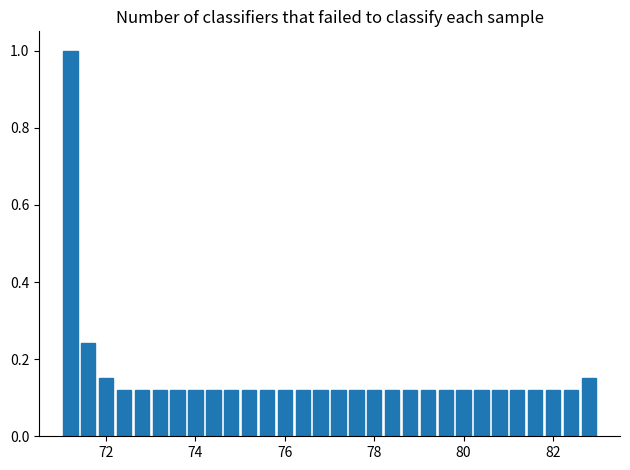

Read against the x-axis, roughly where is the centre of the tallest bar?

71.2